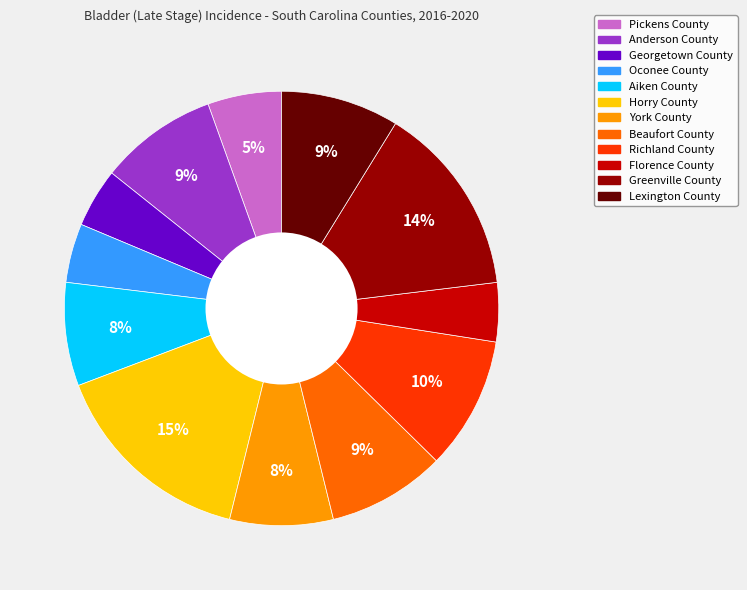

Is it true that Anderson County is 9% of the pie?

True